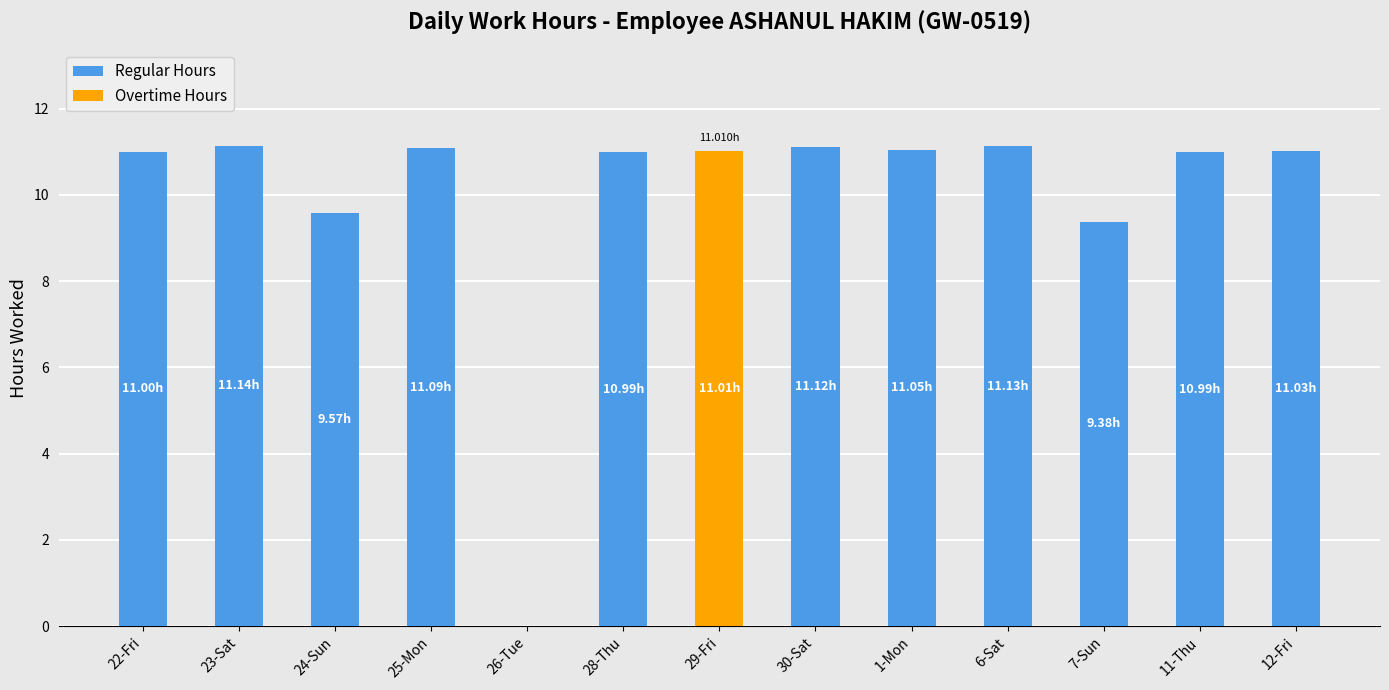

What is the sum of the Regular Hours values at 1-Mon and 24-Sun?

20.6